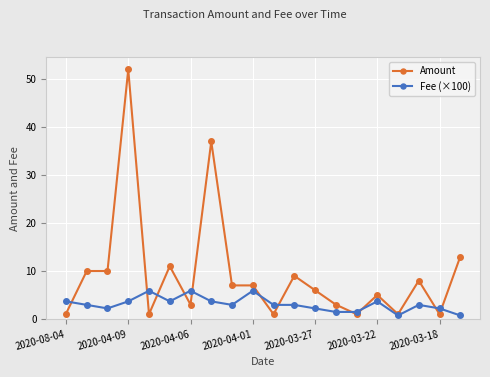

What is the difference between the second highest and minimum values in the Amount series?

36.0